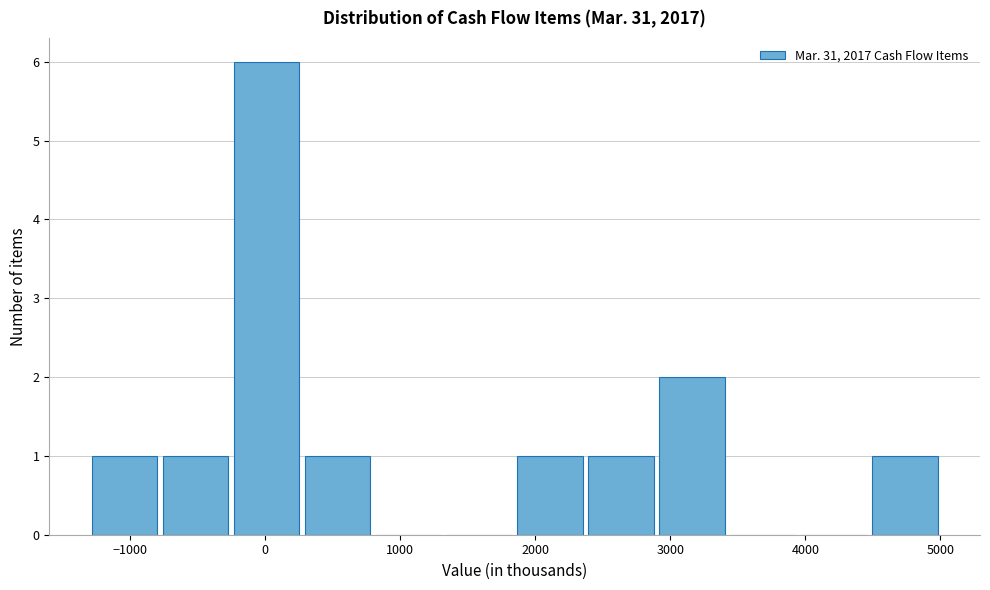

Reading left to right, list every bar in this chart as the range it spans on the x-axis followed by its height. Neither the bar edges nor the heights are printed on the chart, so give them approximately, as read against the axes.

-1300 to -800: 1
-800 to -300: 1
-300 to 300: 6
300 to 800: 1
800 to 1300: 0
1300 to 1800: 0
1800 to 2400: 1
2400 to 2900: 1
2900 to 3400: 2
3400 to 4000: 0
4000 to 4500: 0
4500 to 5000: 1